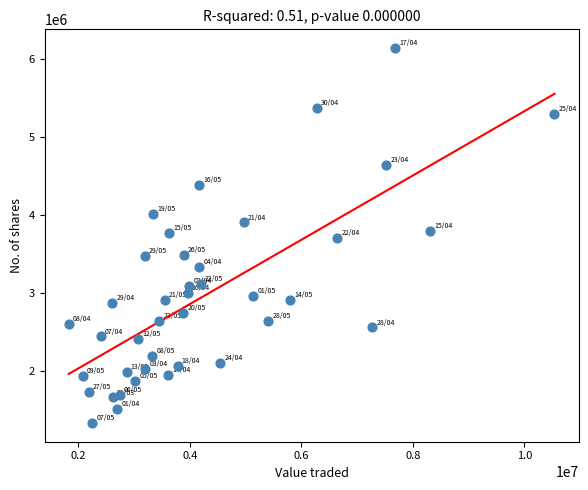

What is the range of Y values (max minus min)?

4806521